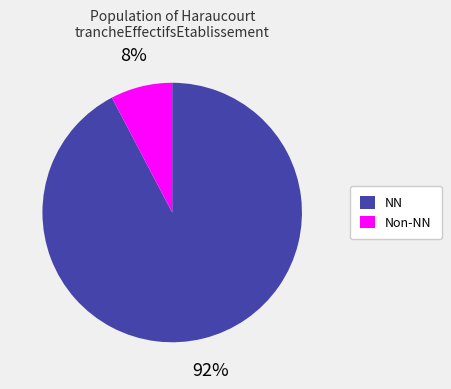

Which has a higher value, Non-NN or NN?

NN